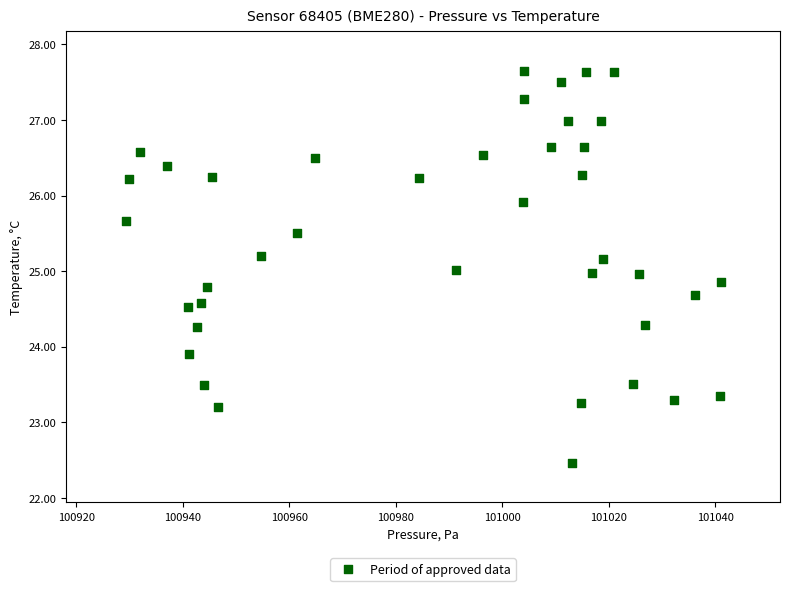

What is the range of Y values (max minus min)?

5.2